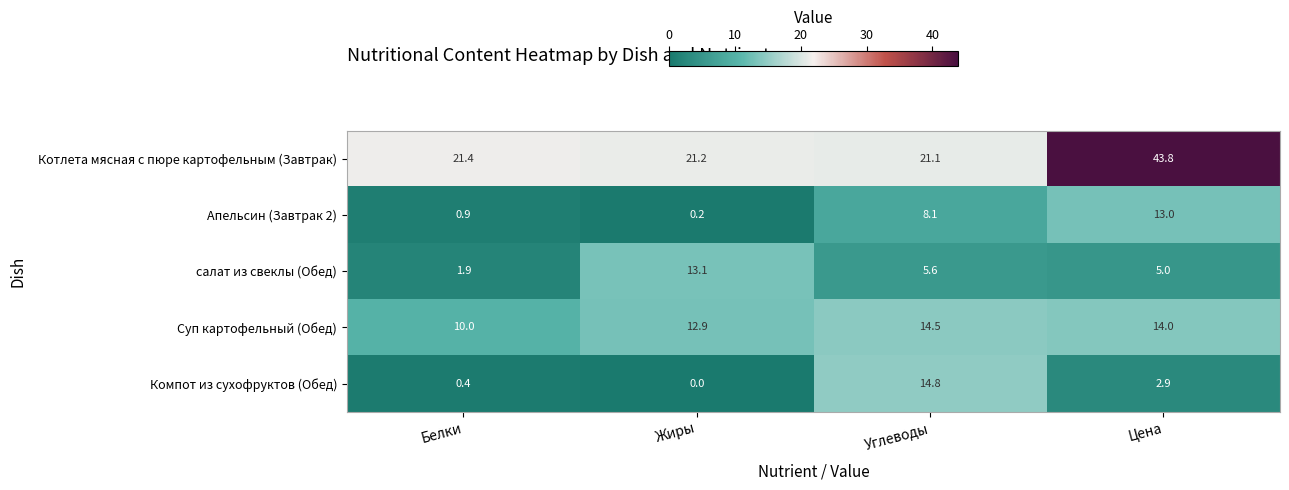

What is the spread (max minus min) of values at Белки?

21.0